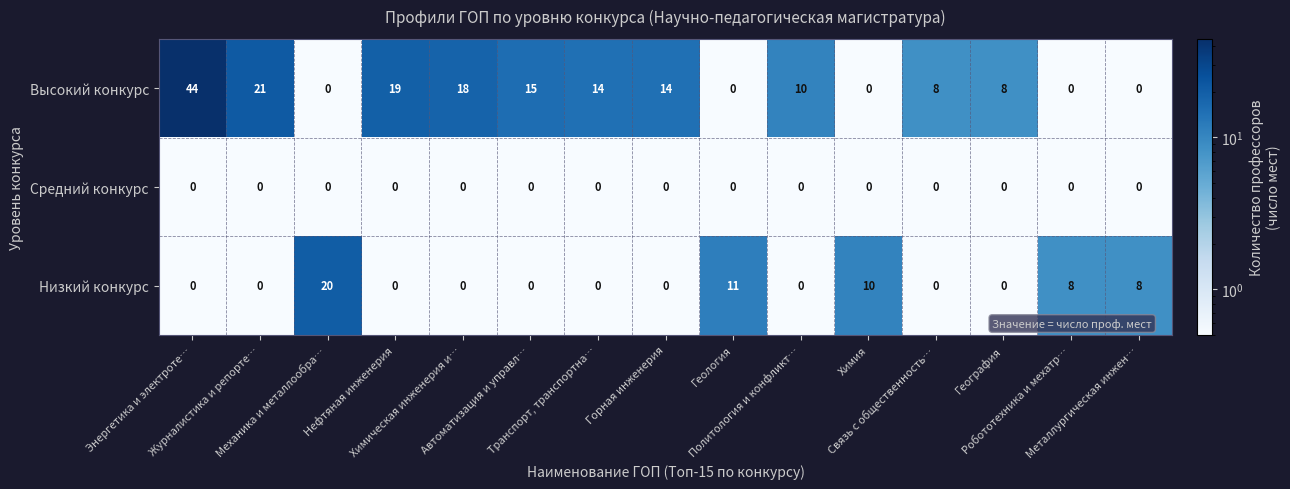

What is the spread (max minus min) of values at Механика и металлообра…?

20